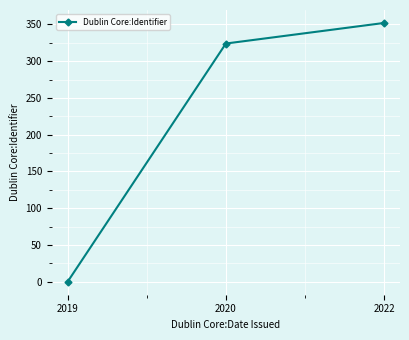

The chart shows a value of 324 at 2020. True or false?

True